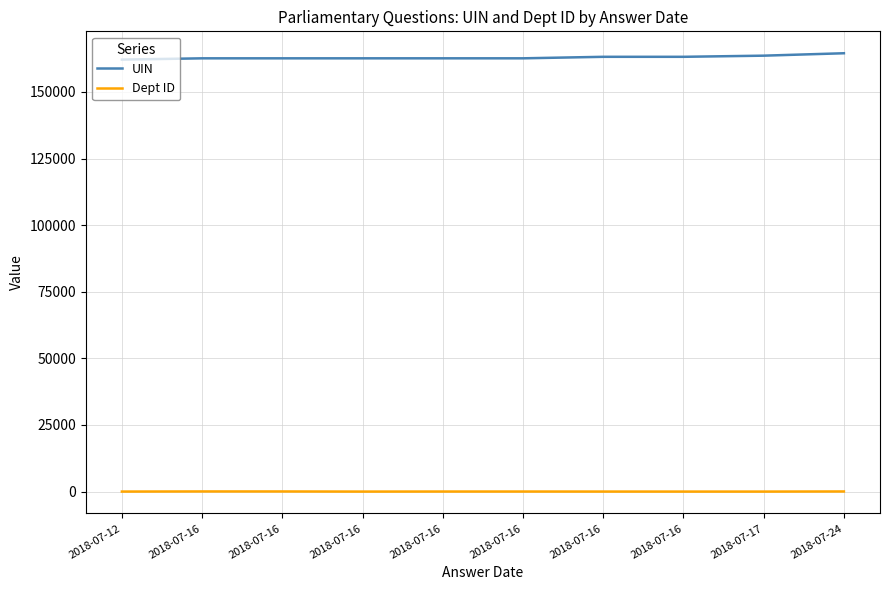

What are all the series names shown in the legend?

UIN, Dept ID